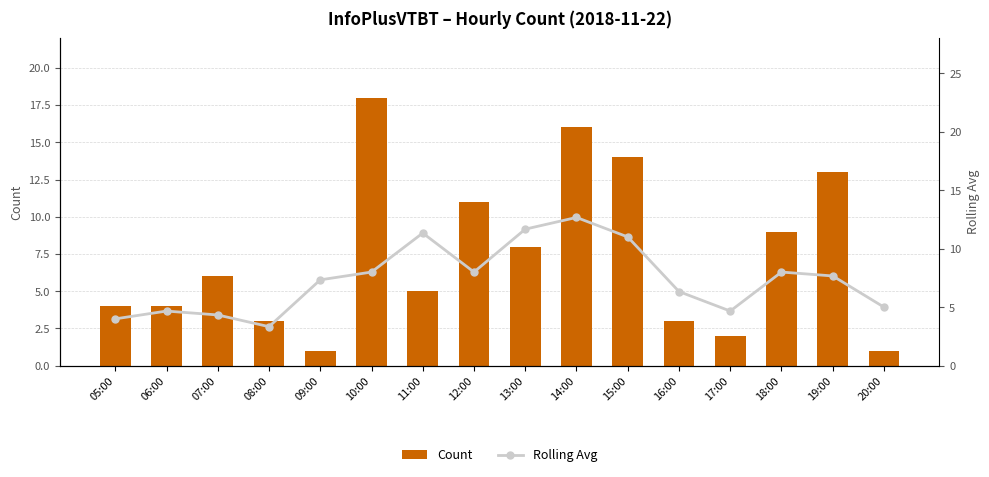

What is the difference between the highest and lowest values at 11:00?

6.3